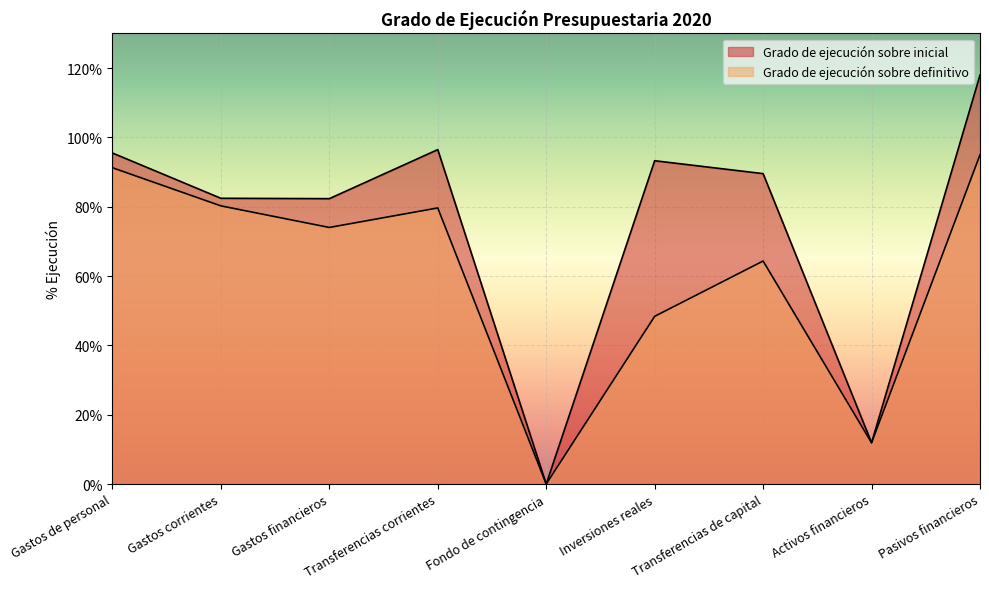

Which series has the largest total across all categories?

Grado de ejecución sobre inicial